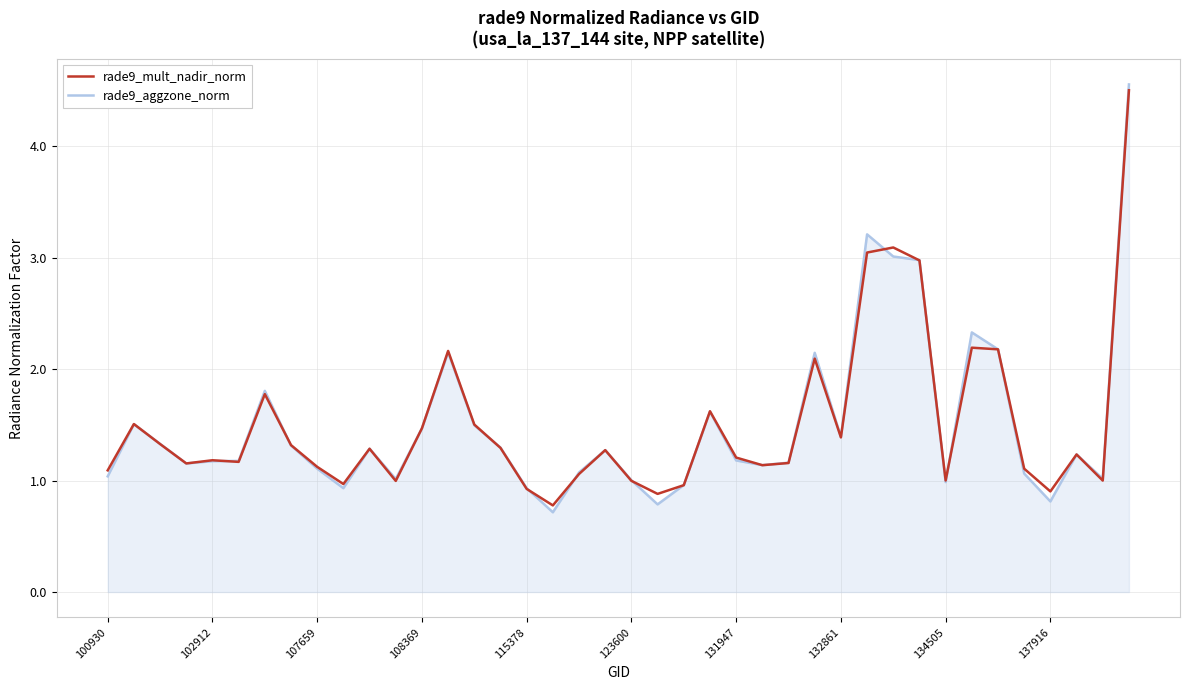

How many lines are shown in the chart?

2